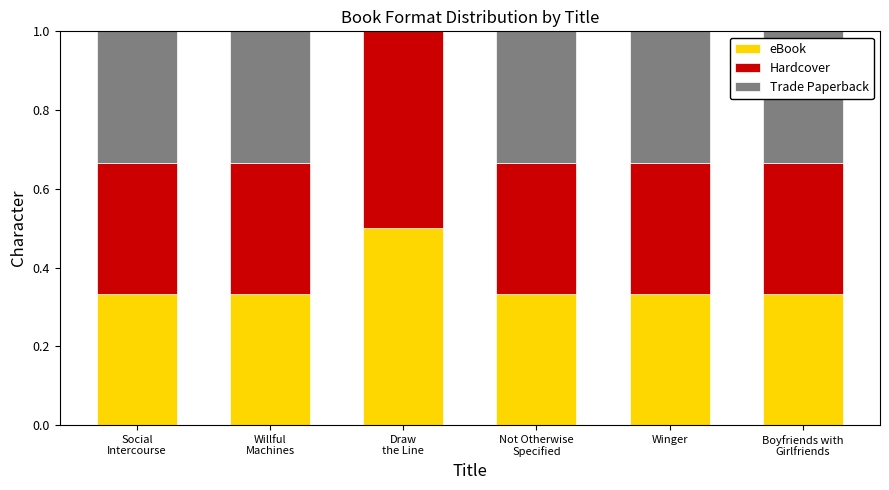

What is the total value across all series at Winger?

1.0